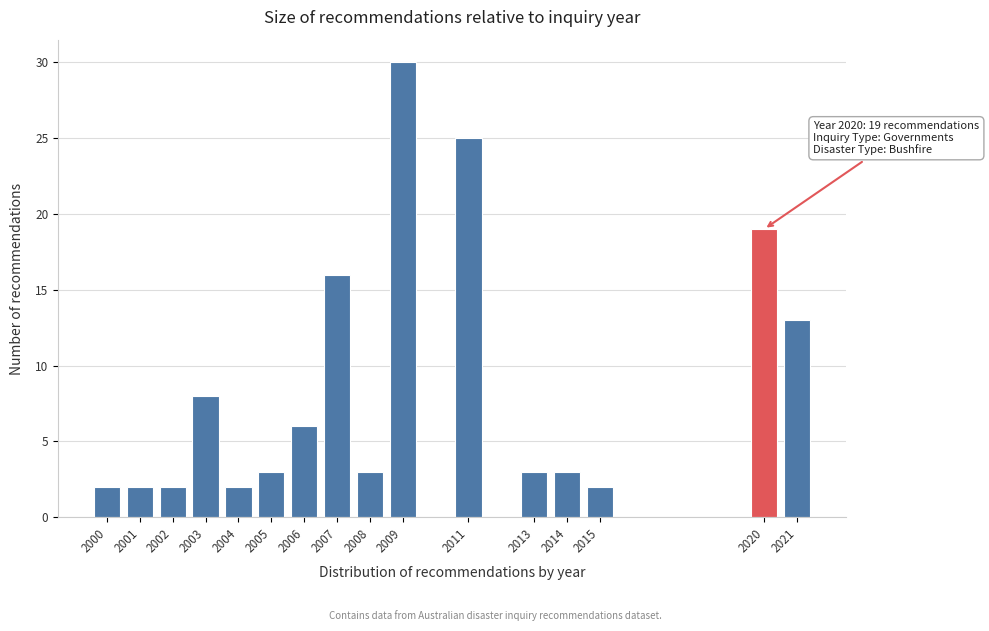

Reading left to right, list all the values displayed in this chart.

2	2	2	8	2	3	6	16	3	30	25	3	3	2	19	13